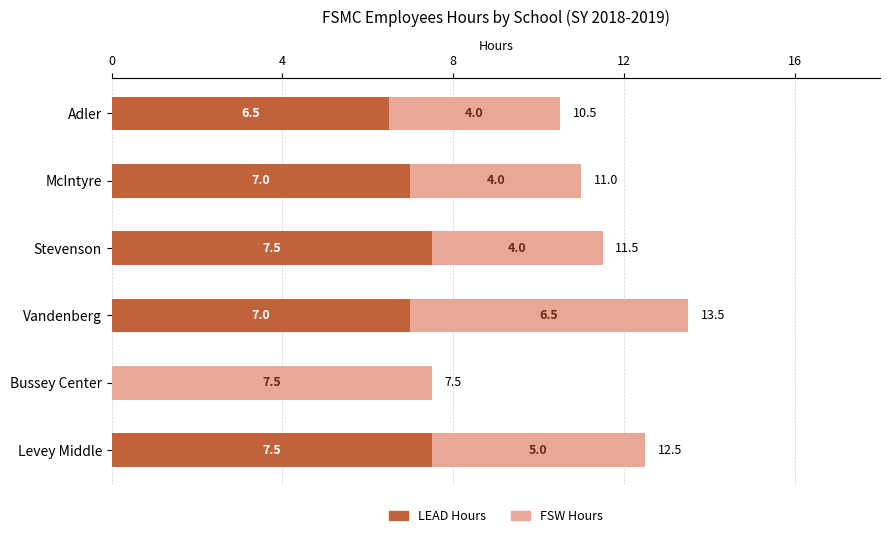

The value of LEAD Hours at Levey Middle is 11.1. True or false?

False